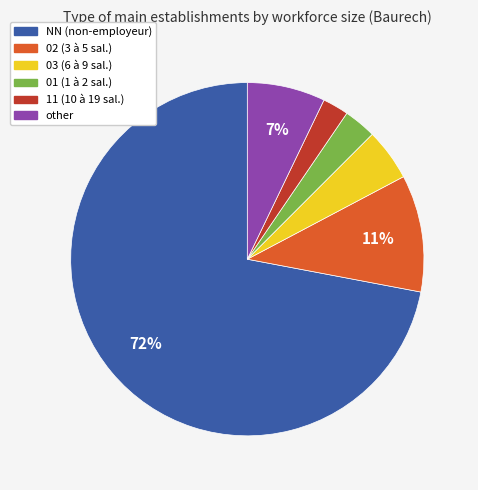

Do 01 and 03 together represent more than half of the pie?

No